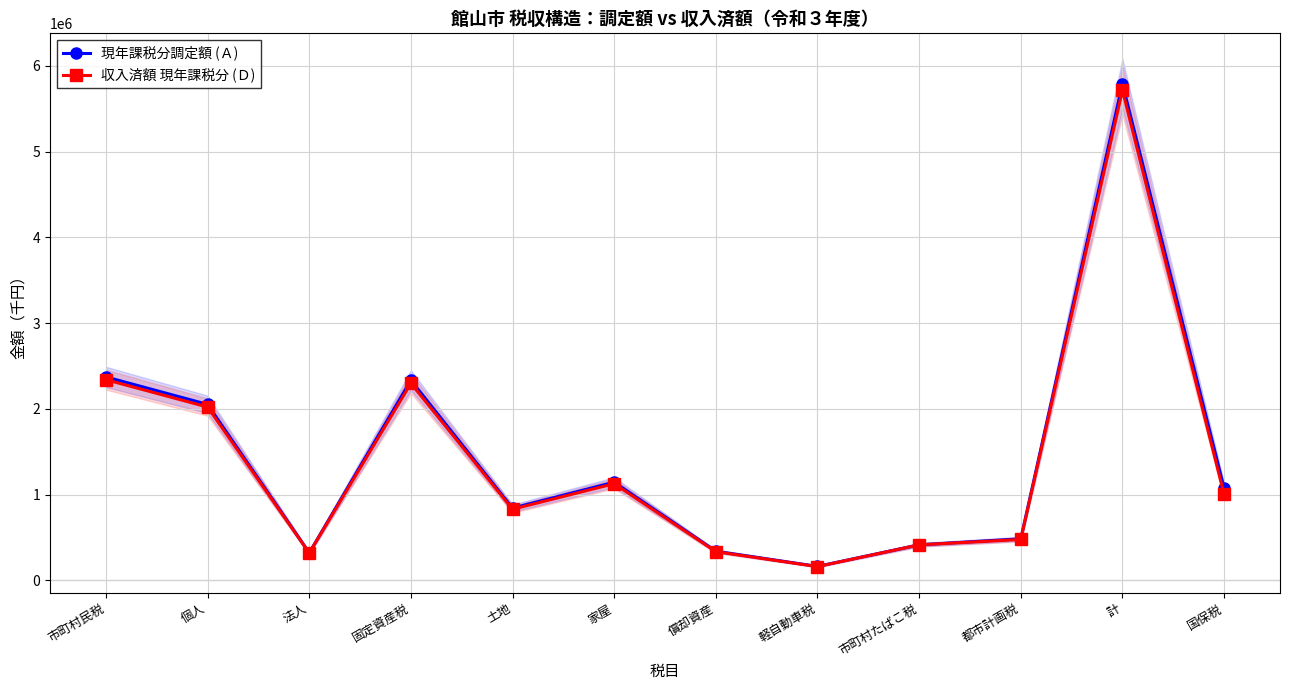

How many interior local peaks does the 収入済額 現年課税分 (Ｄ) series have?

3